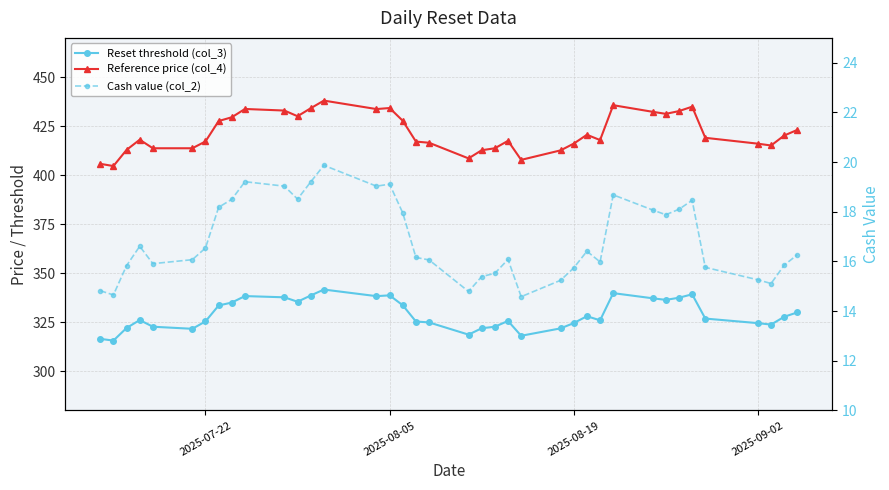

The value of Reset threshold (col_3) at 26 is 67.1. True or false?

False